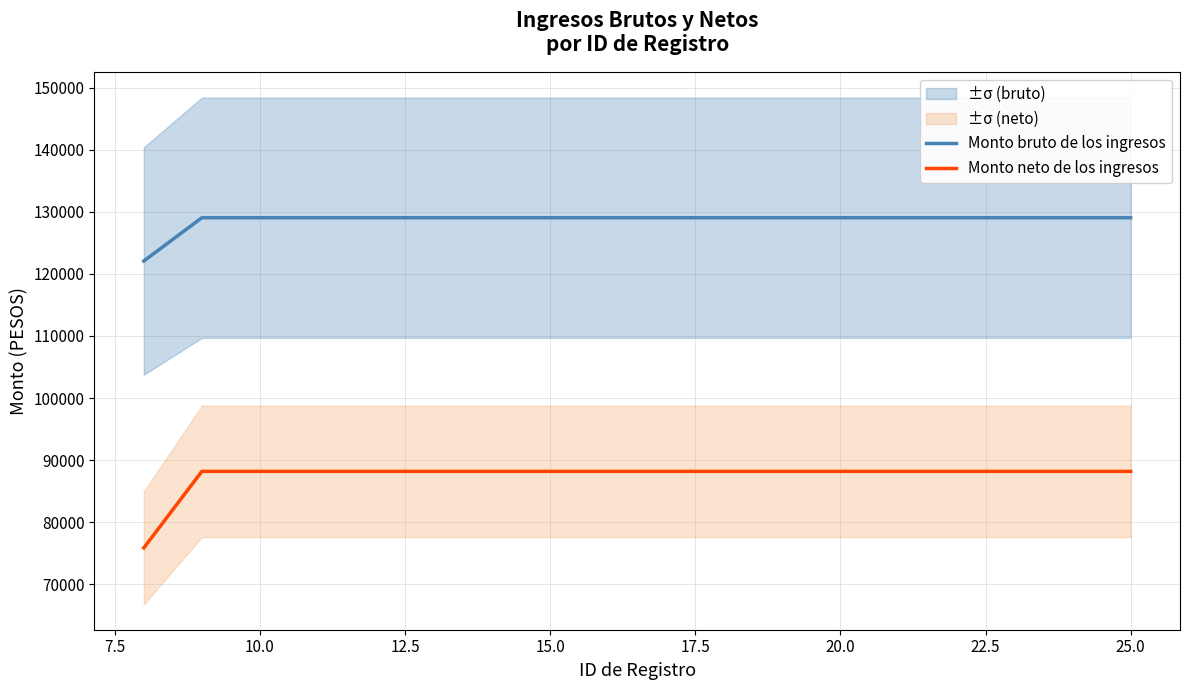

What is the highest value of the Monto neto de los ingresos series?

88190.8